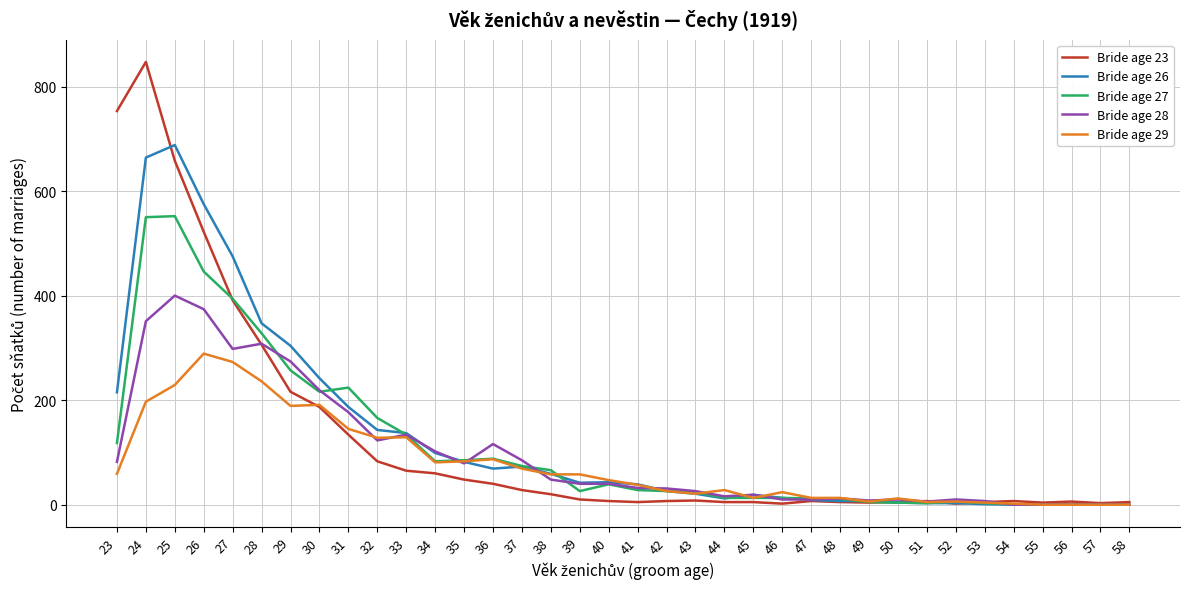

Which series has the widest spread of values?

Bride age 23